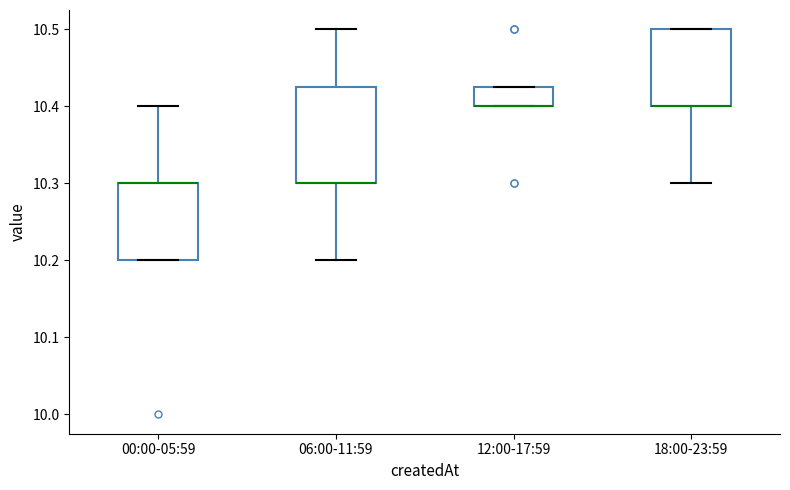

Reading left to right, transcribe this box plot: for each box, give where its median line is, the range the box spans, and where its two whiskers end, as read against the y-axis. The values are not printed on the chart, so give them approximately, as read against the axis.

00:00-05:59: median 10.30 (drawn on the box's upper edge), box 10.20 to 10.30, whiskers 10.20 to 10.40
06:00-11:59: median 10.30 (drawn on the box's lower edge), box 10.30 to 10.43, whiskers 10.20 to 10.50
12:00-17:59: median 10.40 (drawn on the box's lower edge), box 10.40 to 10.43, whiskers 10.40 to 10.43
18:00-23:59: median 10.40 (drawn on the box's lower edge), box 10.40 to 10.50, whiskers 10.30 to 10.50